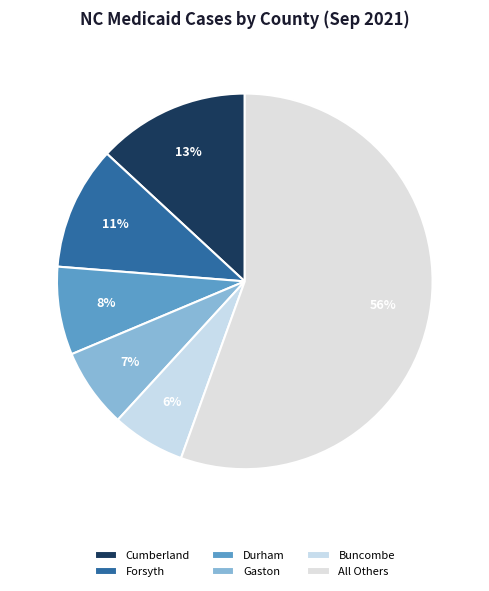

Count the number of slices in the pie.

6